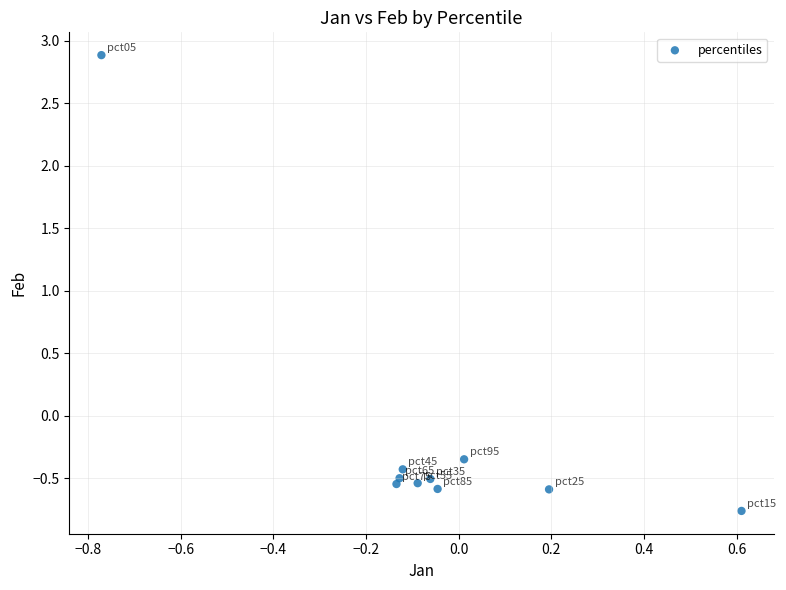

What is the range of Y values (max minus min)?

3.6